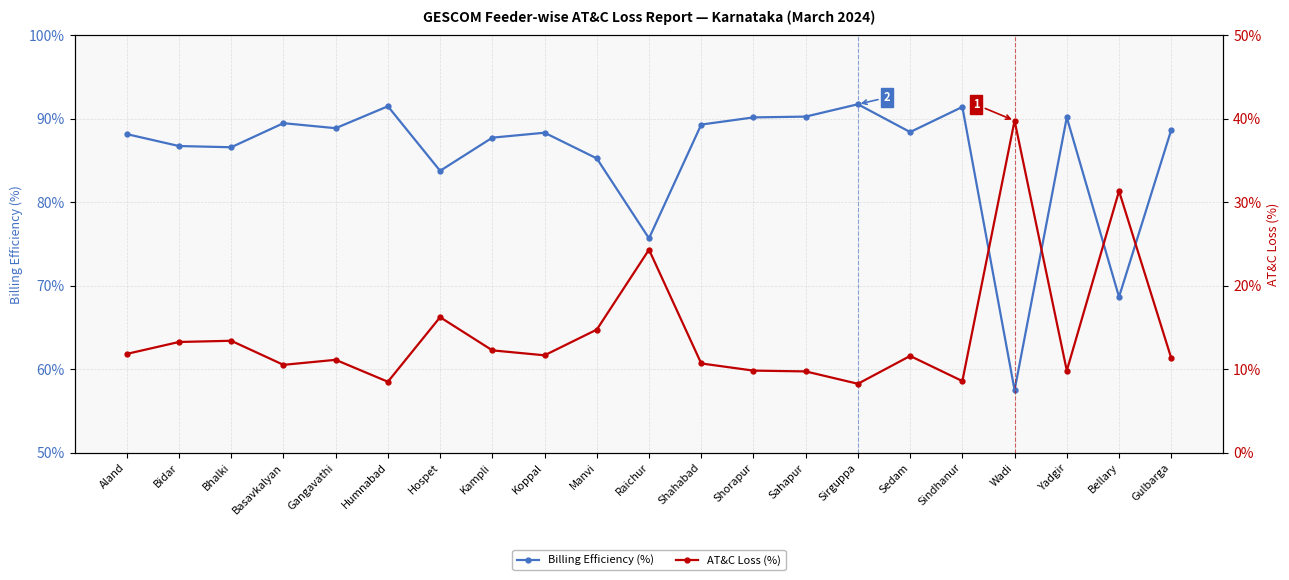

How many distinct data groups are displayed?

2